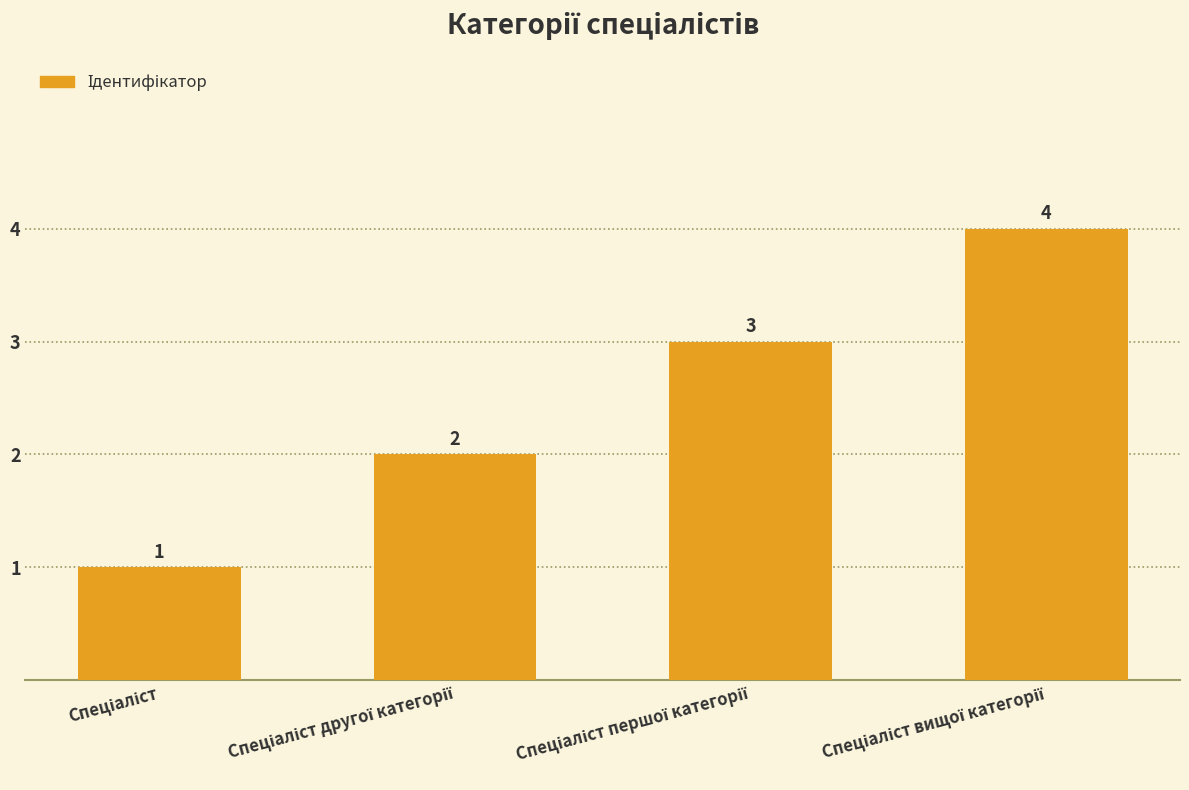

What is the value of the 1st bar from the left?

1